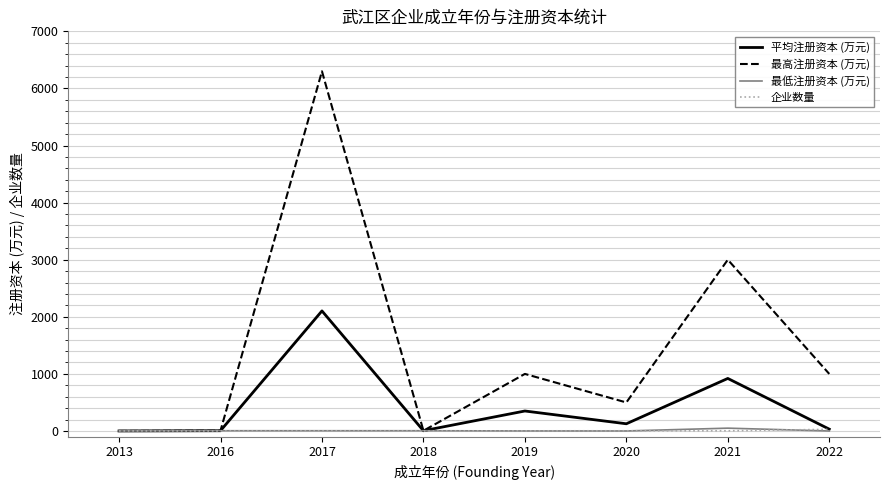

Is it true that 最低注册资本 (万元) equals 1.0 at 2013?

True